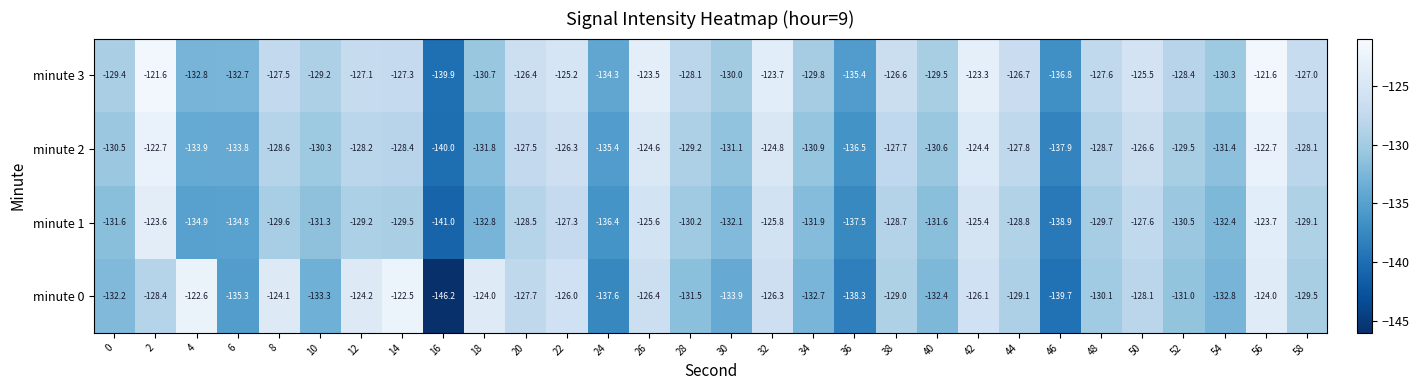

Between 4 and 52, which series saw the biggest shift?

minute 0